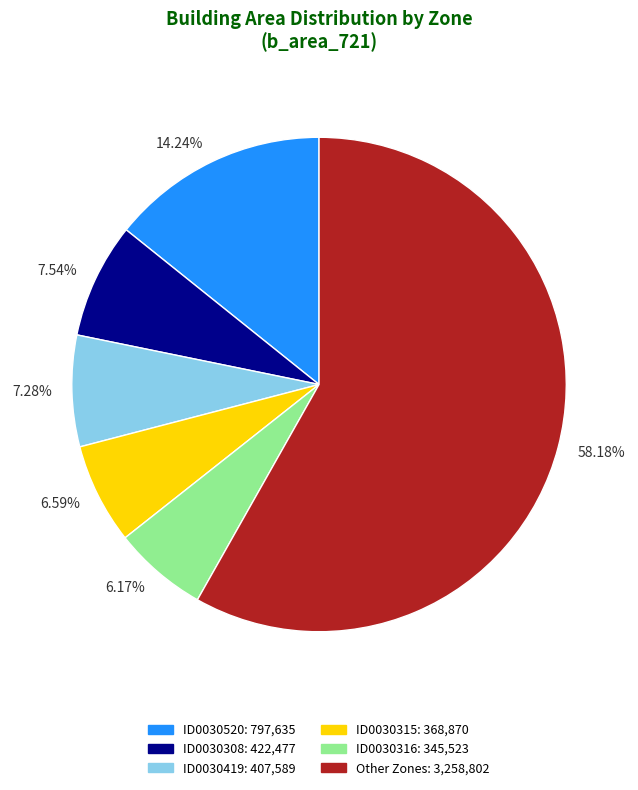

Is there any slice that represents more than half of the pie?

Yes